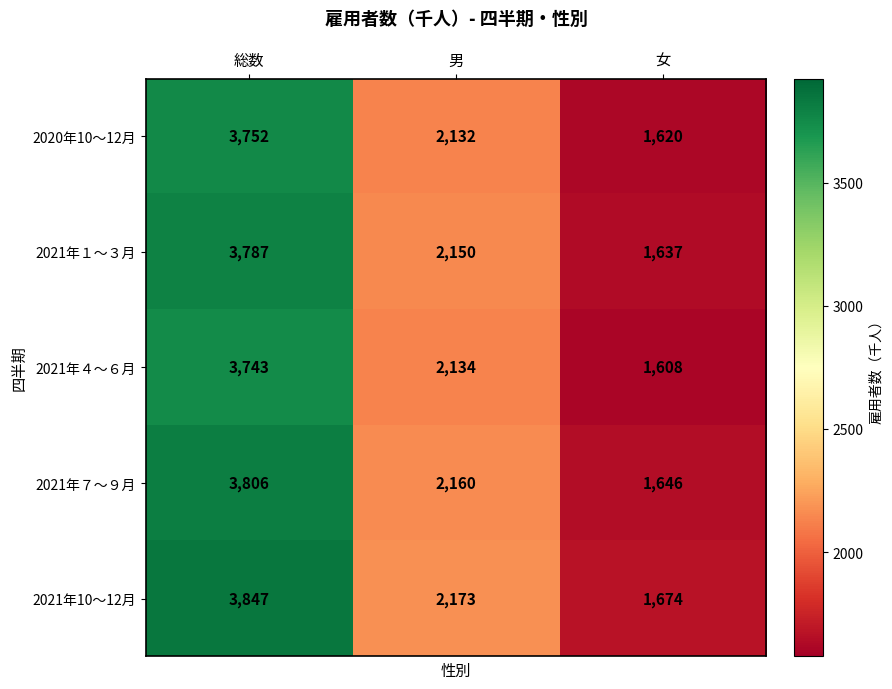

How many series are shown in this chart?

5